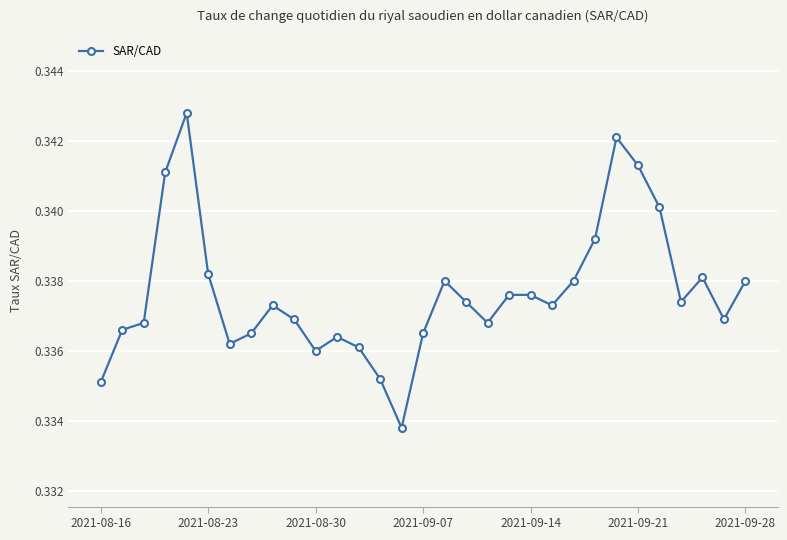

True or false: there are more than 1 points higher than both neighbors.

True